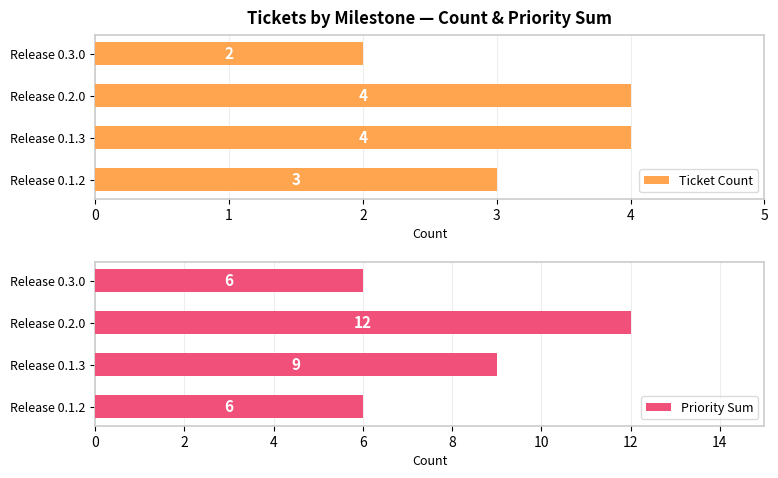

How many bars are there in each group?

2